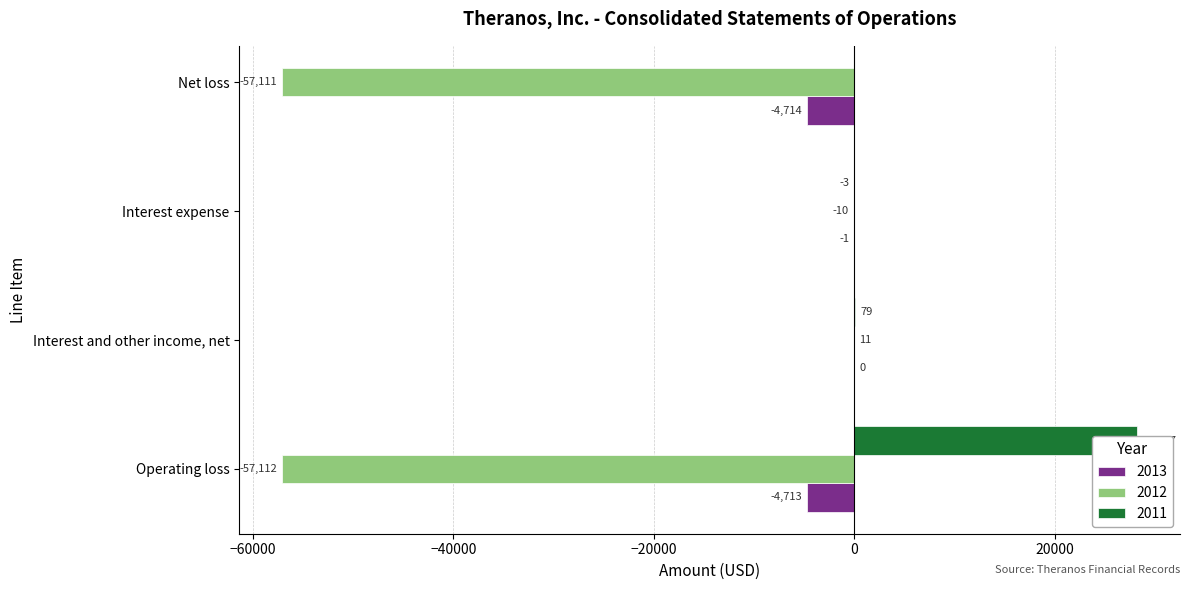

At which label is 2013 closest to -2357?

Operating loss